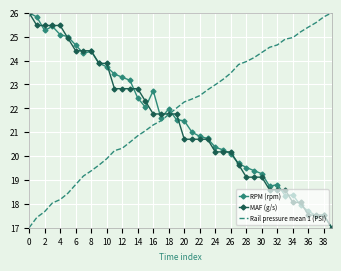

Which series has the largest total across all categories?

Rail pressure mean 1 (PSI)